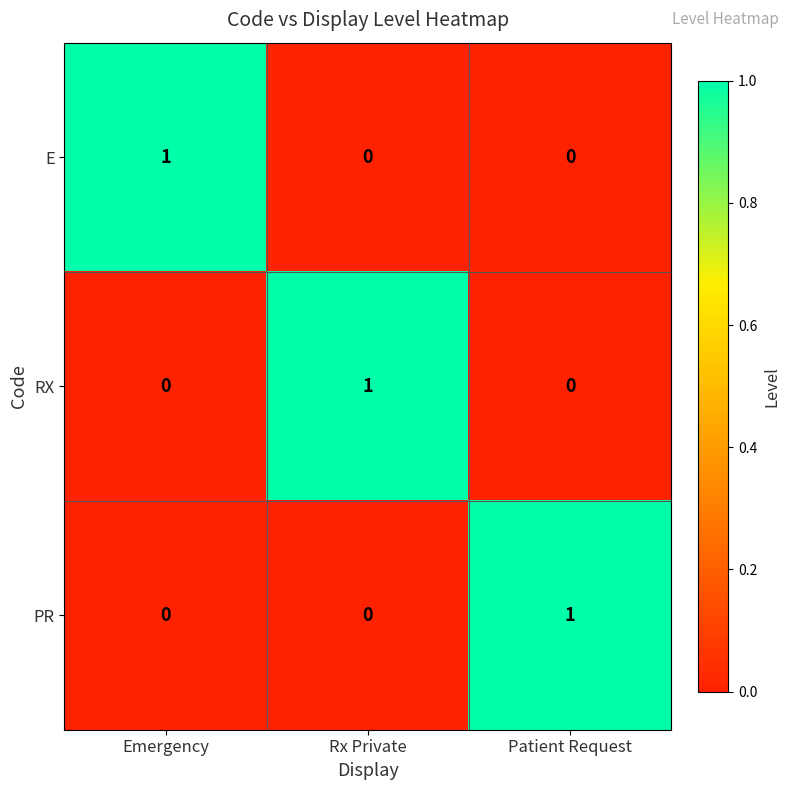

How many distinct data groups are displayed?

3